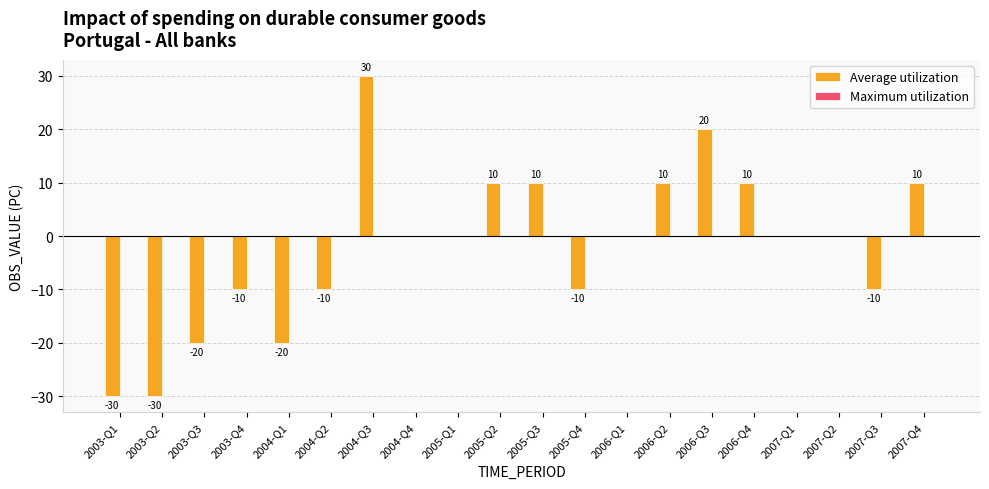

What is the greatest value displayed?

30